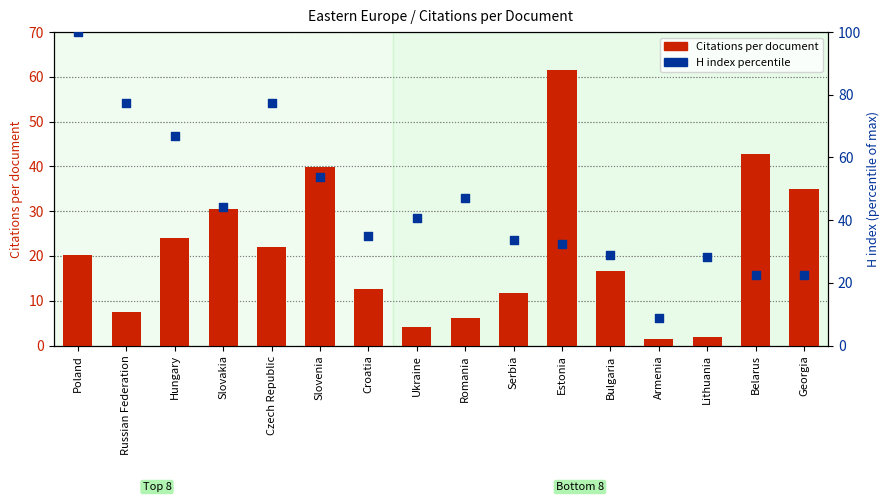

What are all the series names shown in the legend?

Citations per document, H index percentile